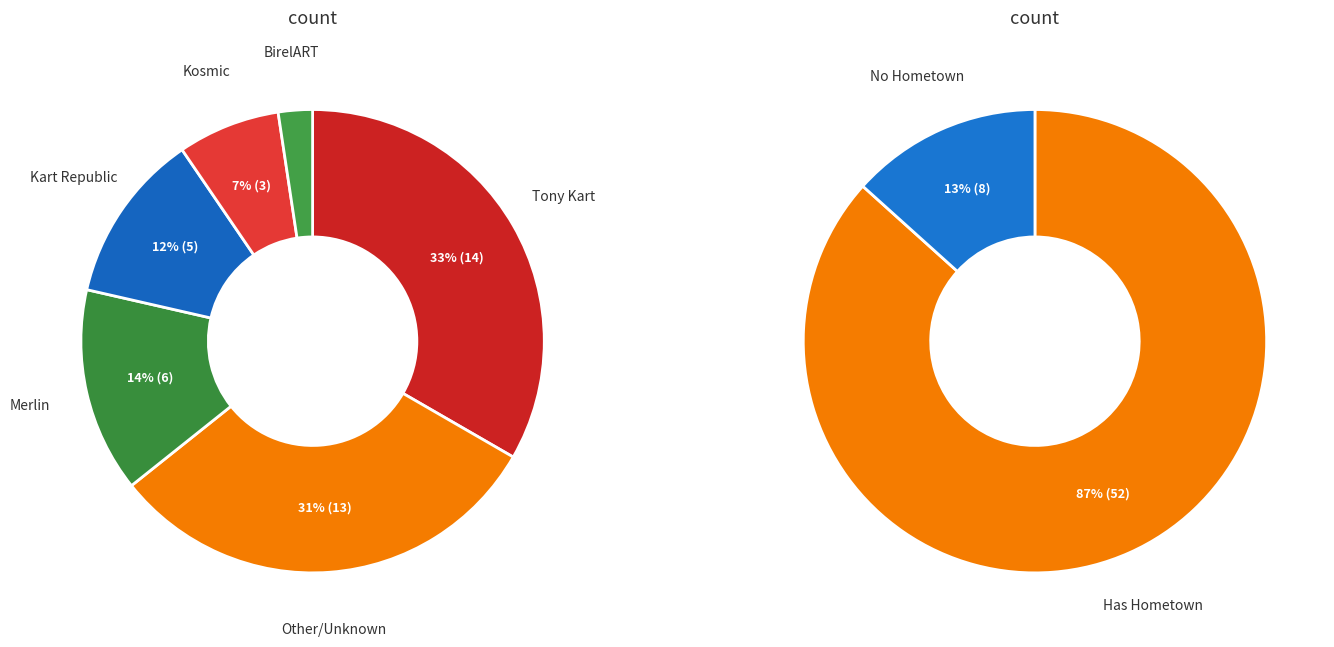

Count the number of slices in the pie.

2